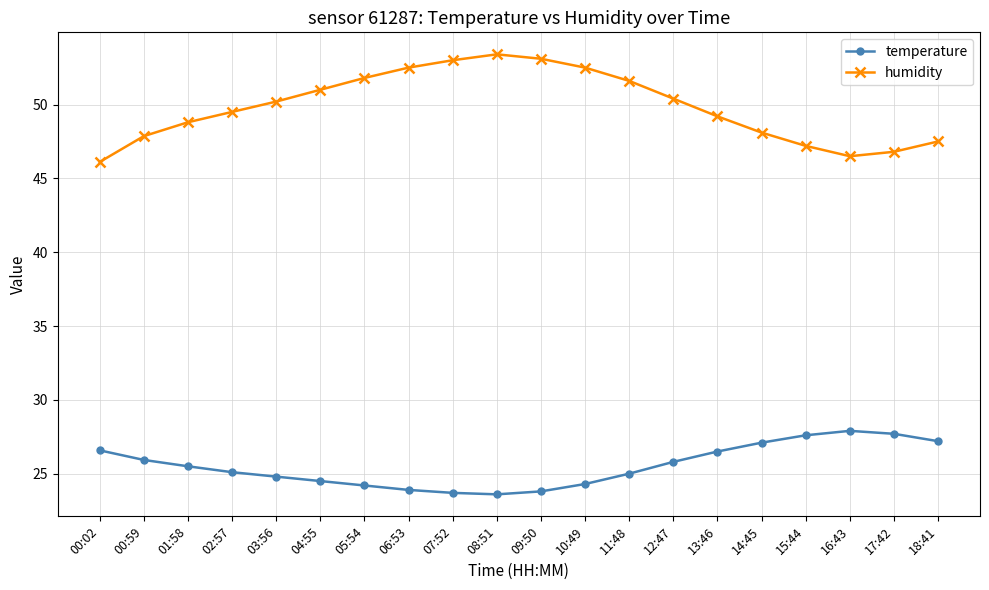

Which series has the largest total across all categories?

humidity